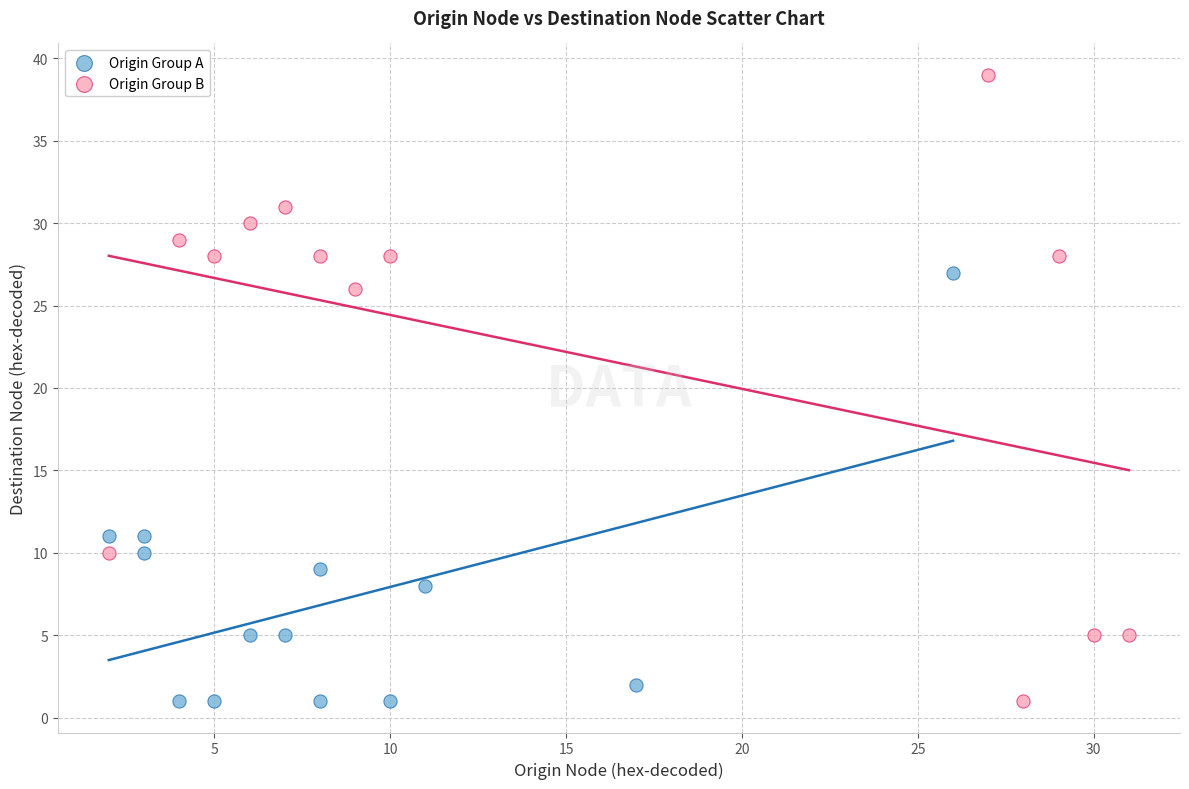

Which series contains the highest Y value?

Origin Group B